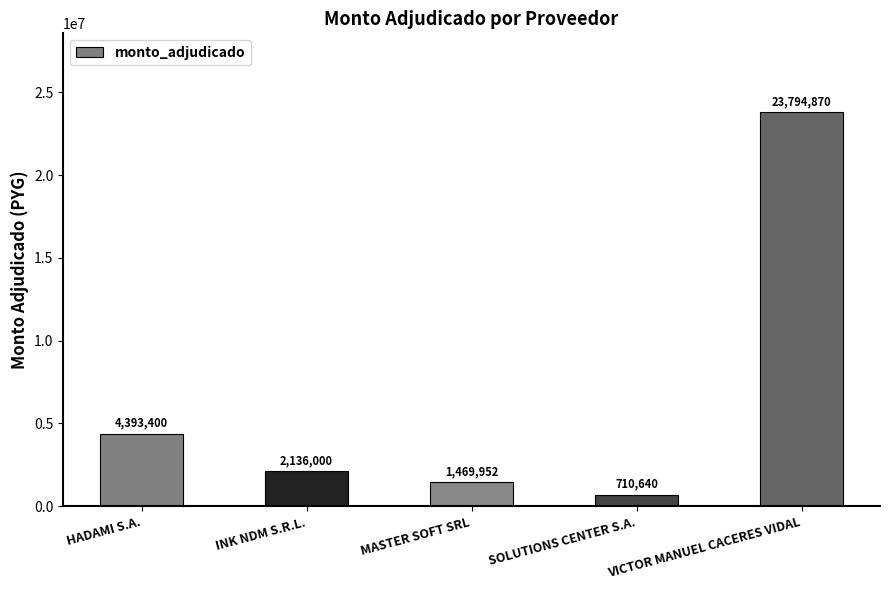

How many series are shown in this chart?

1